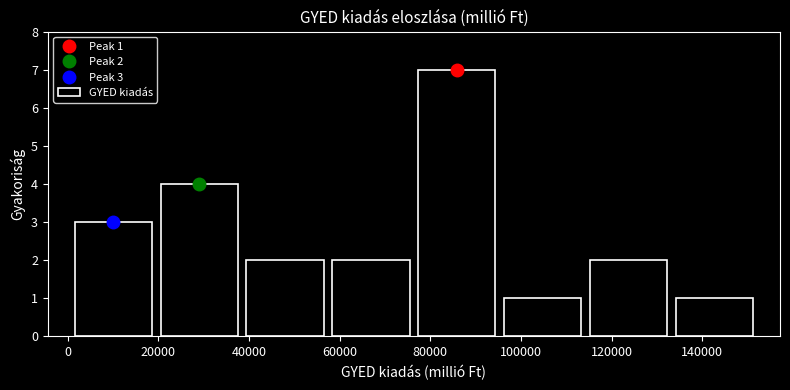

Over which range of the x-axis is the bar tallest?

76000 to 96000